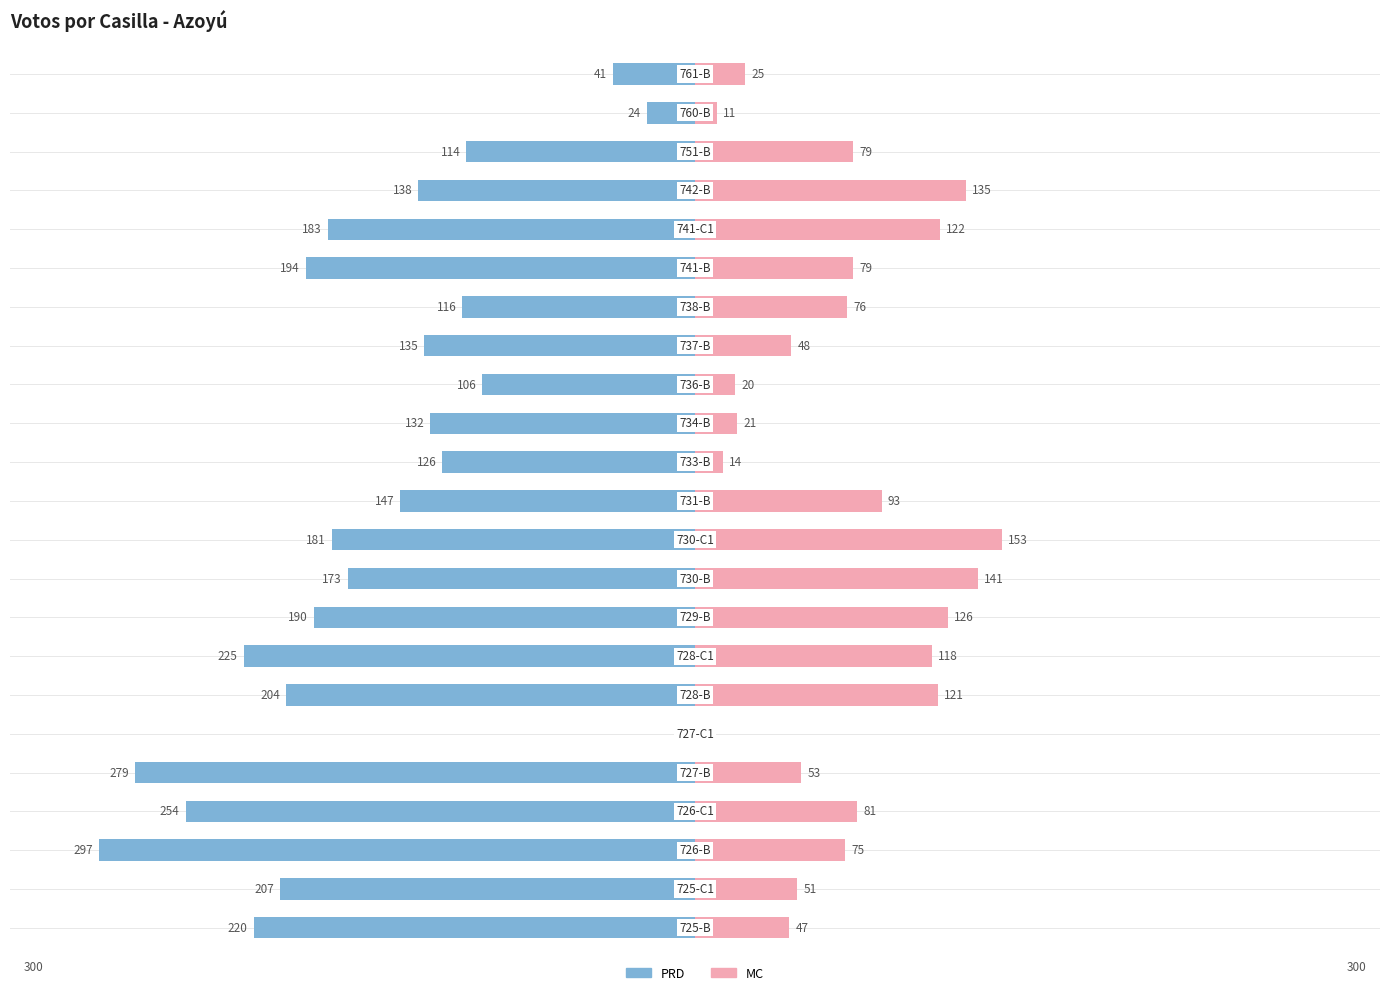

Which series changed the most between 4 and 8?

PRD